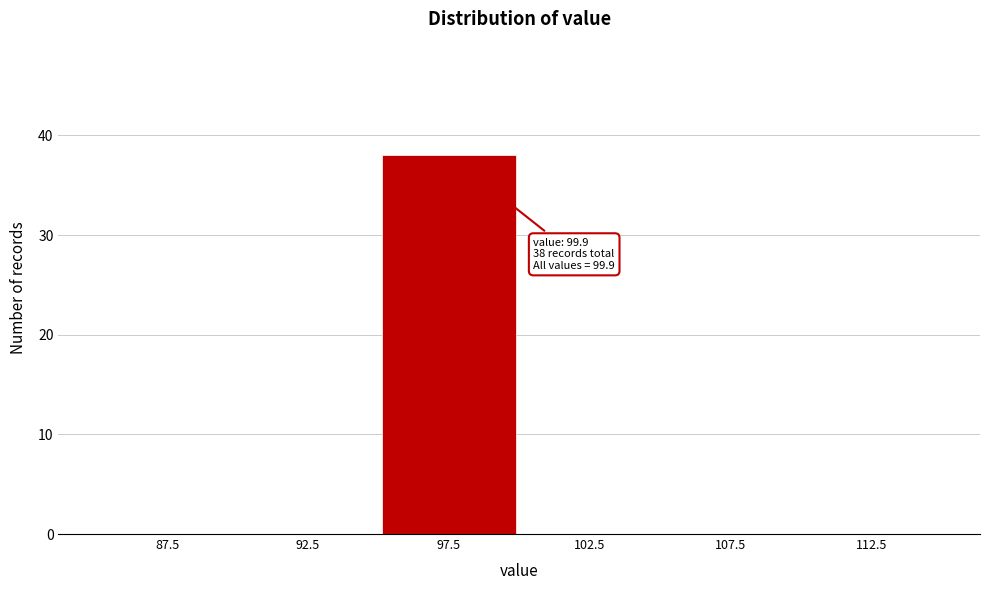

Over which range of the x-axis is the bar tallest?

95 to 100